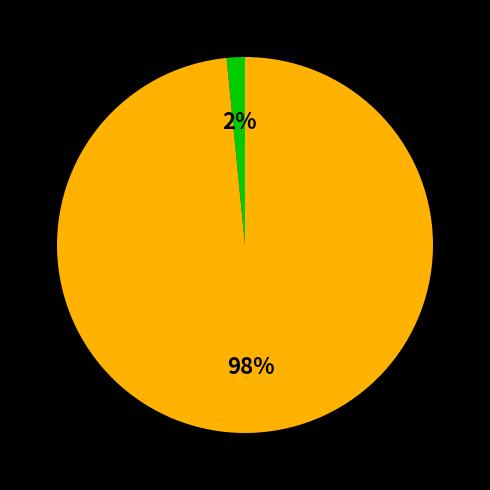

To the nearest percent, what is the average slice percentage?

50%